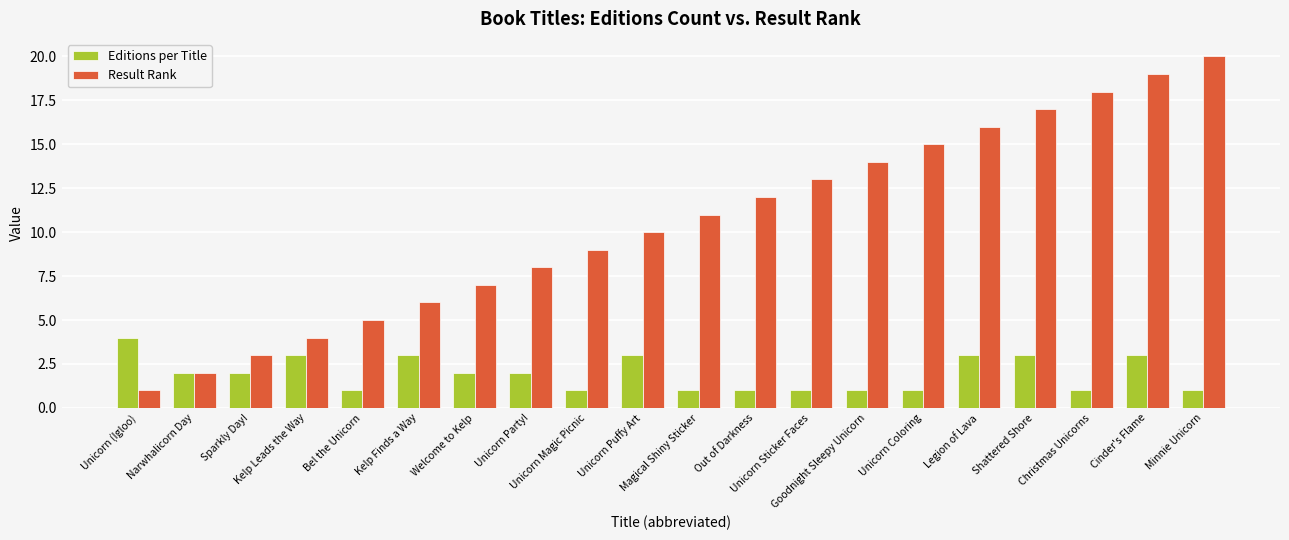

Is the value of Result Rank at Unicorn Magic Picnic greater than the value of Editions per Title at Unicorn Party!?

Yes